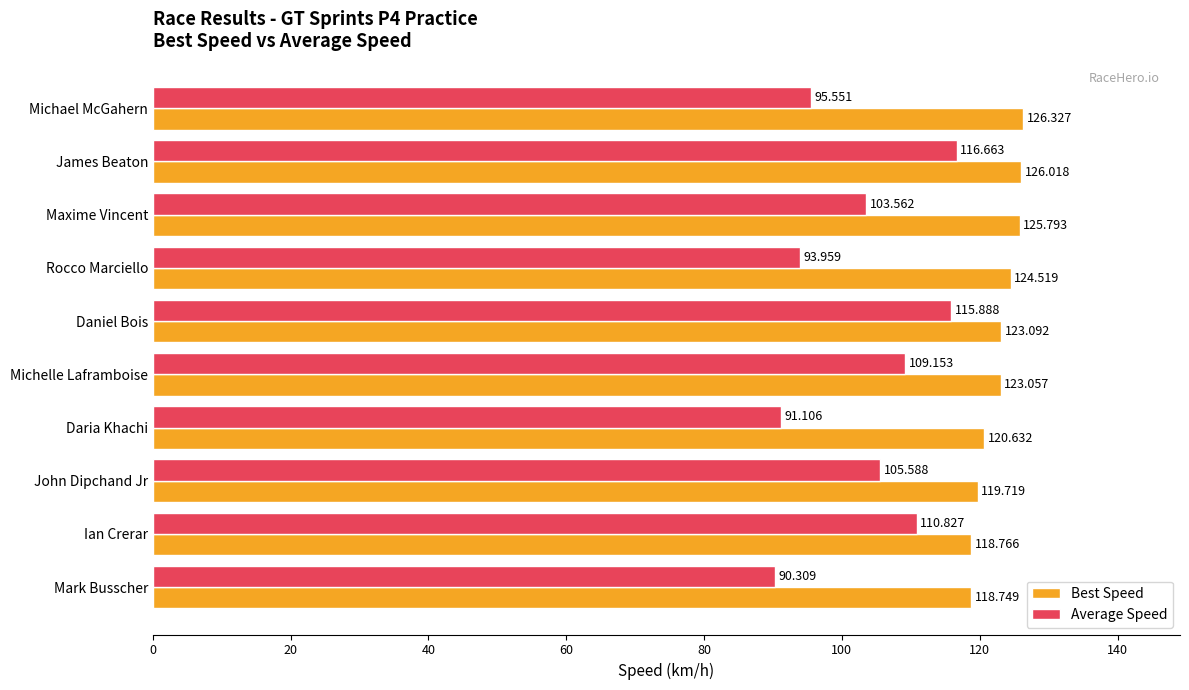

At which label does Average Speed reach its minimum?

Mark Busscher